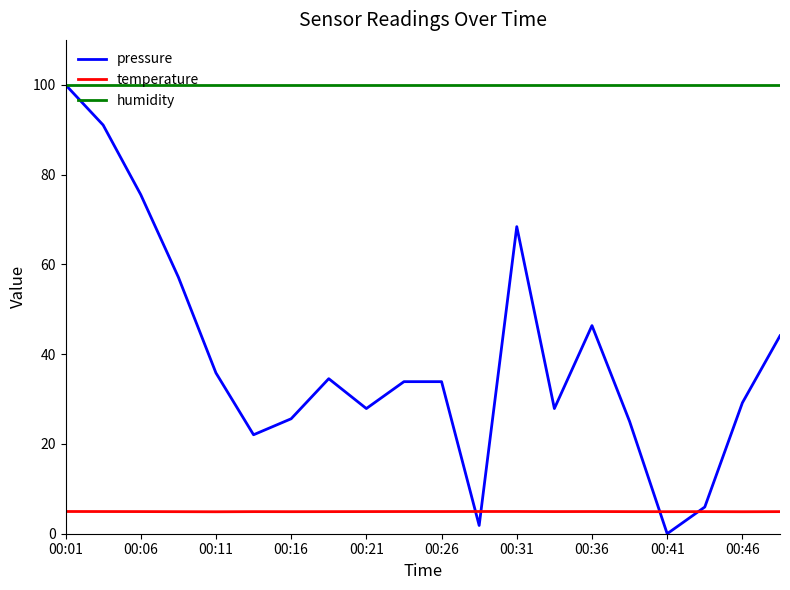

Rank the series by their average value, from lowest to highest.

temperature, pressure, humidity